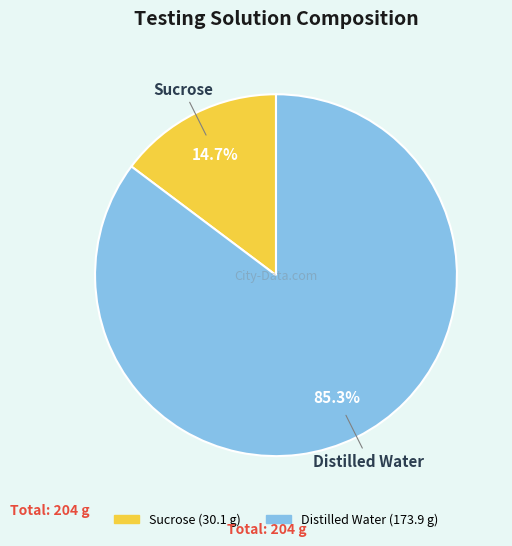

Rank the categories by value from highest to lowest.

Distilled Water, Sucrose